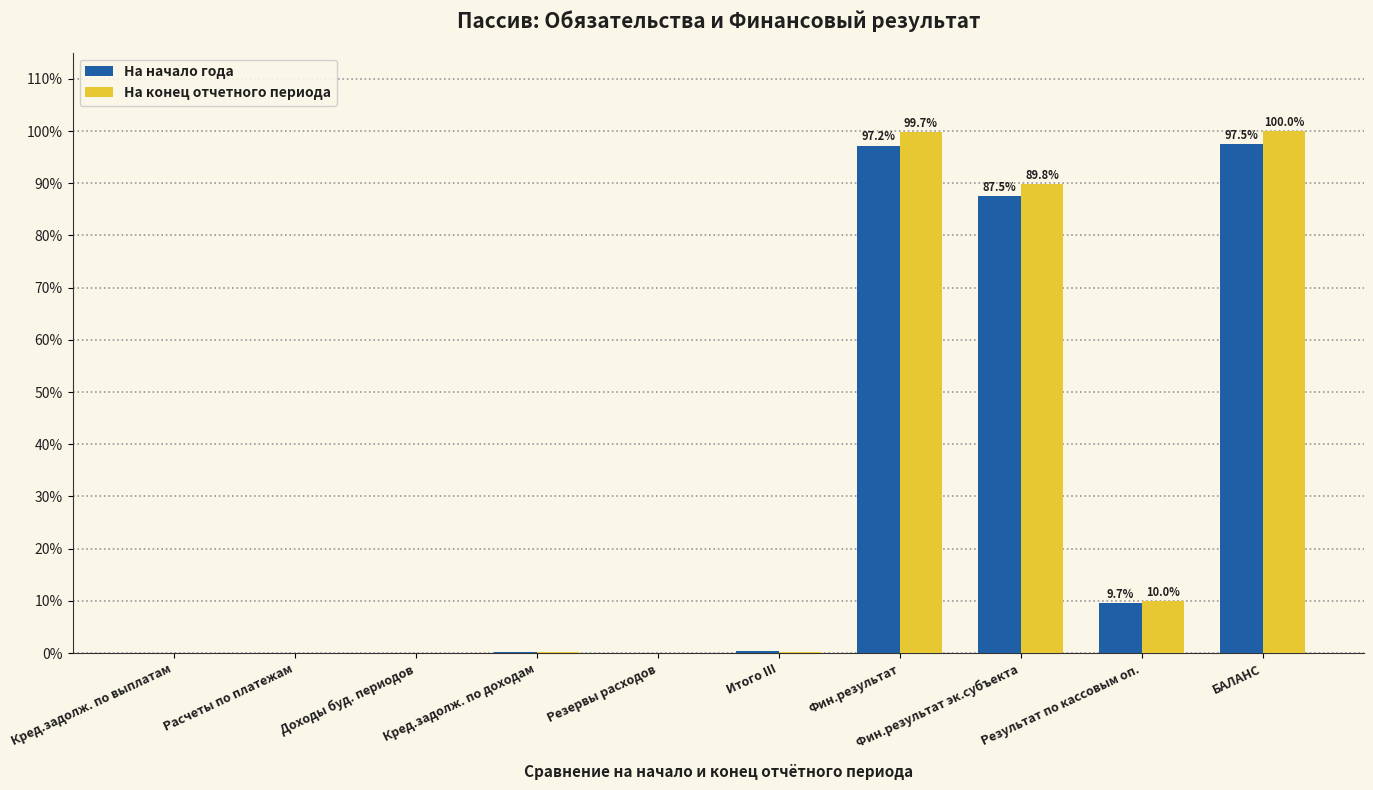

What is the maximum value shown in the chart?

100.0